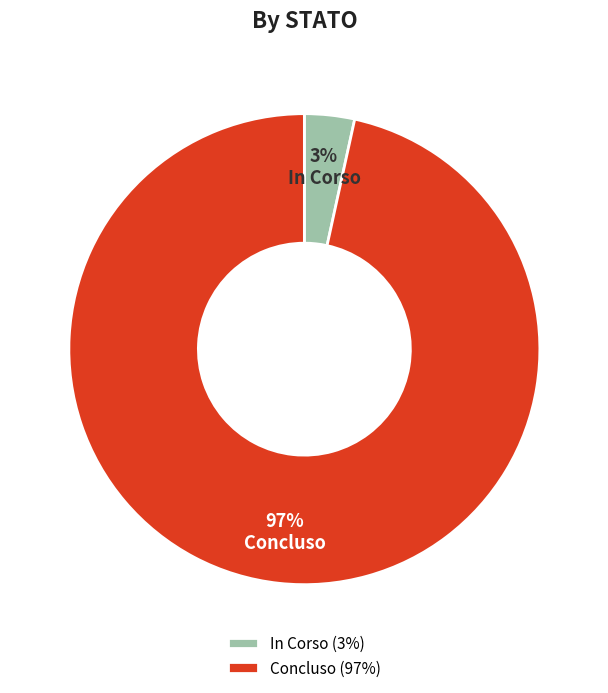

To the nearest percent, what is the combined percentage of In Corso and Concluso?

100%